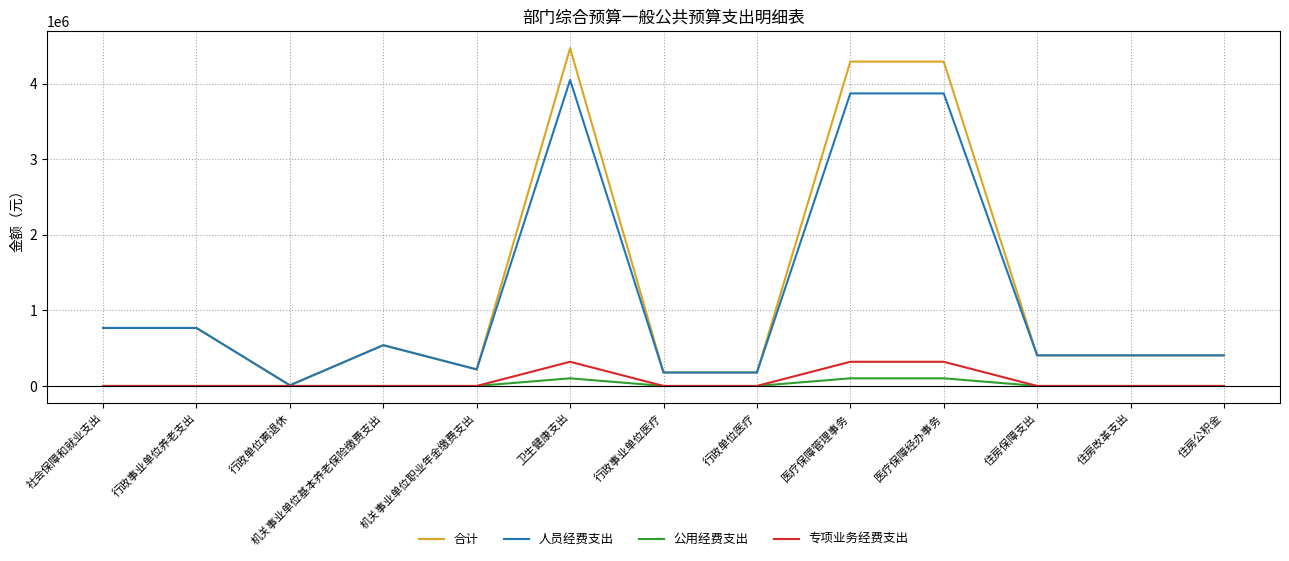

What is the difference between the highest and lowest values at 机关事业单位基本养老保险缴费支出?

539572